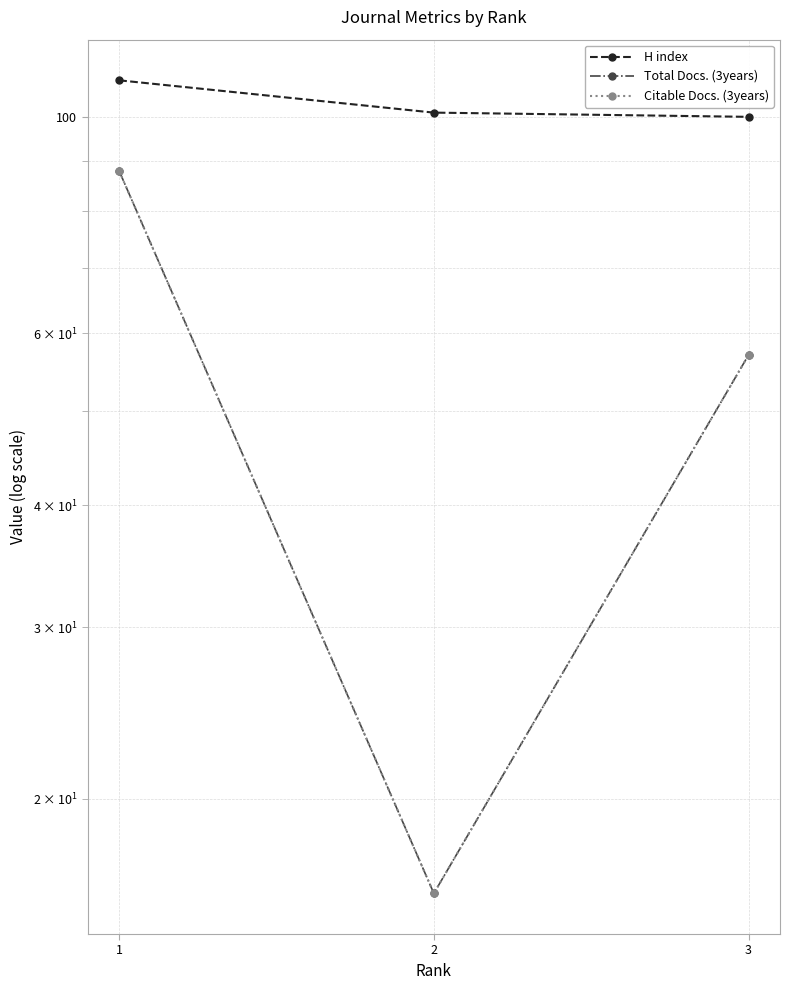

Does the chart have visible grid lines?

Yes